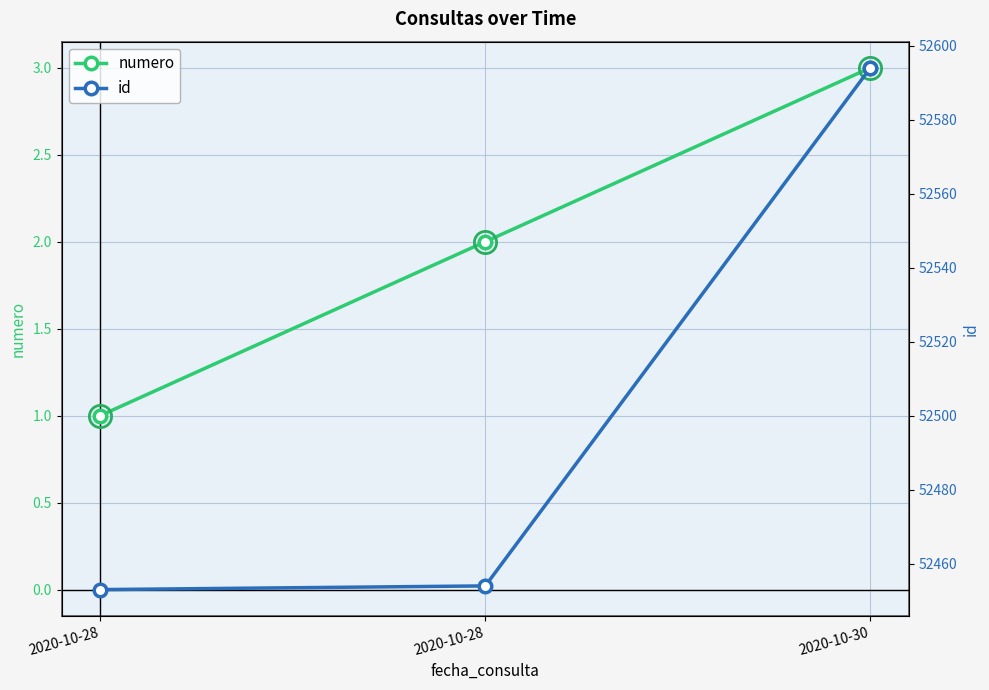

Where is id nearest to the value 52523?

2020-10-28